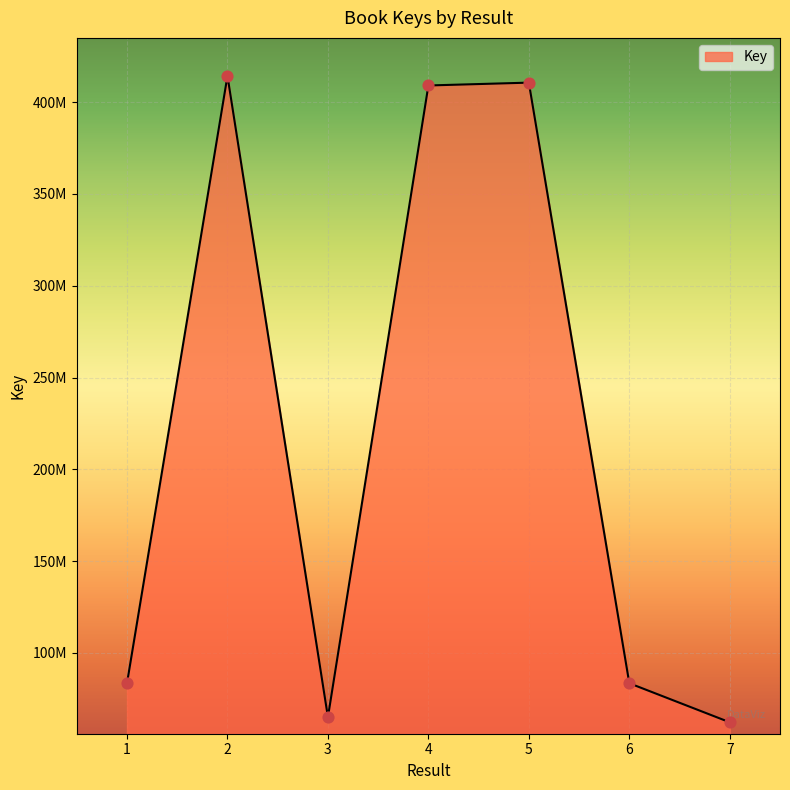

Which has a higher value, 7 or 2?

2